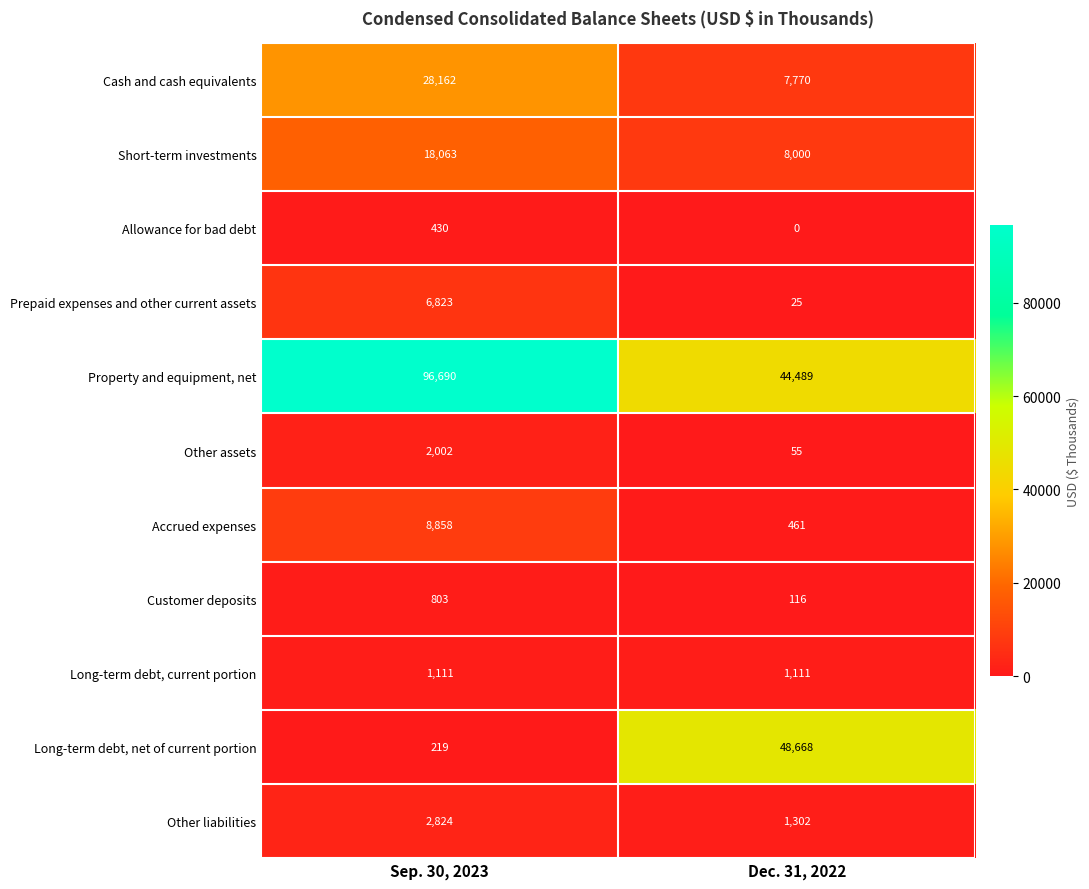

At how many categories does at least one series exceed 93594?

1